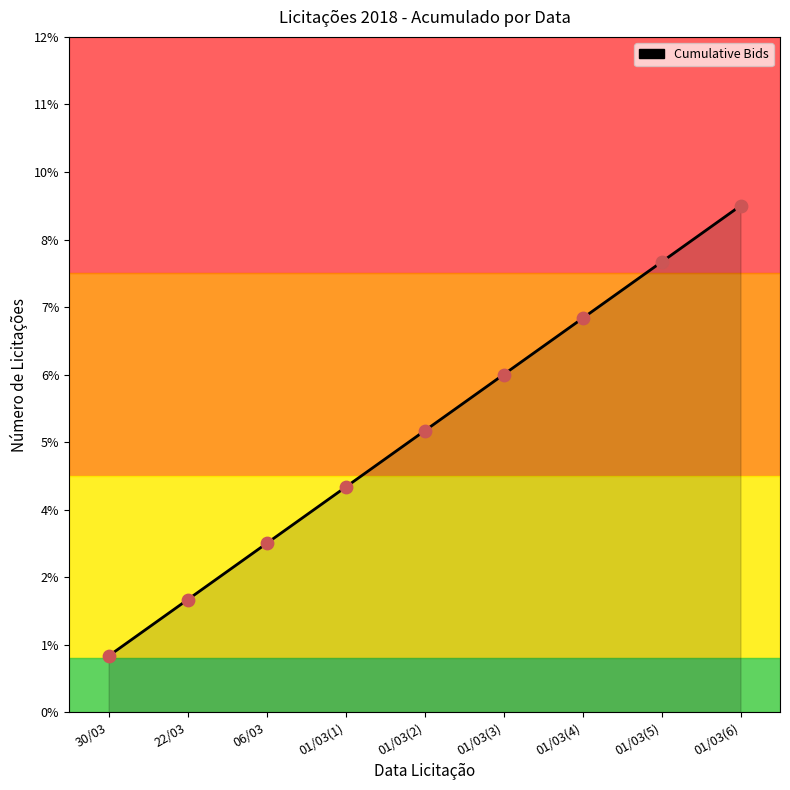

What is the ratio of the value at 30/03 to the value at 22/03?

0.5